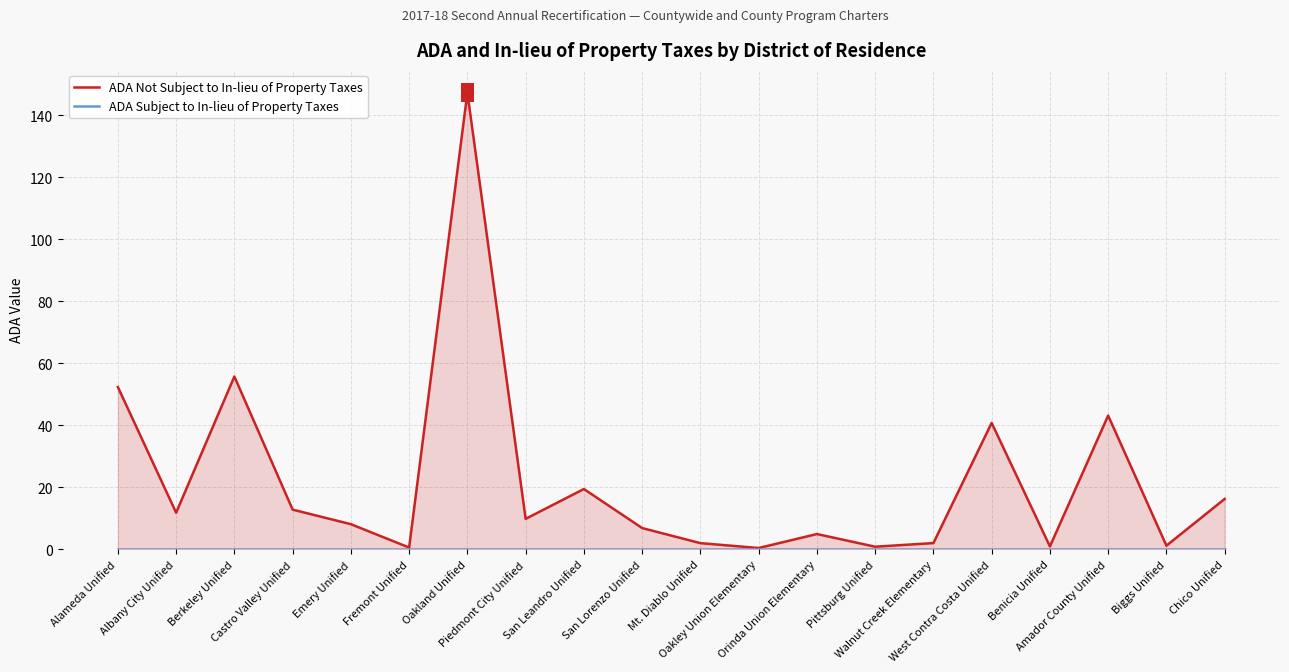

What are all the series names shown in the legend?

ADA Not Subject to In-lieu of Property Taxes, ADA Subject to In-lieu of Property Taxes